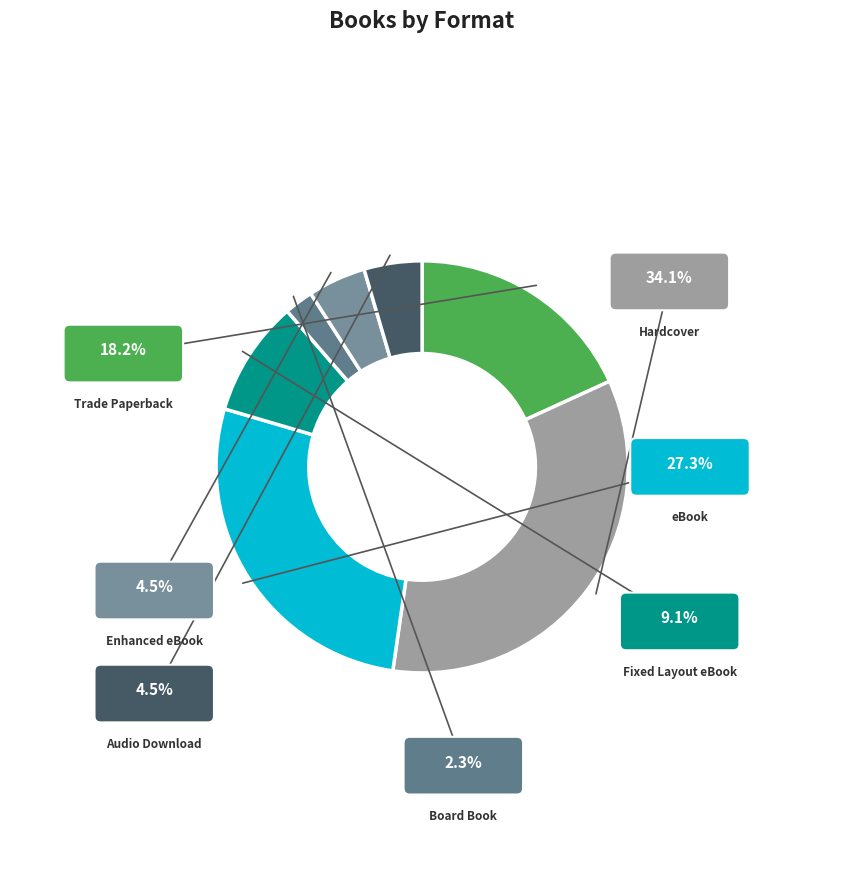

Which has a higher value, Fixed Layout eBook or Enhanced eBook?

Fixed Layout eBook